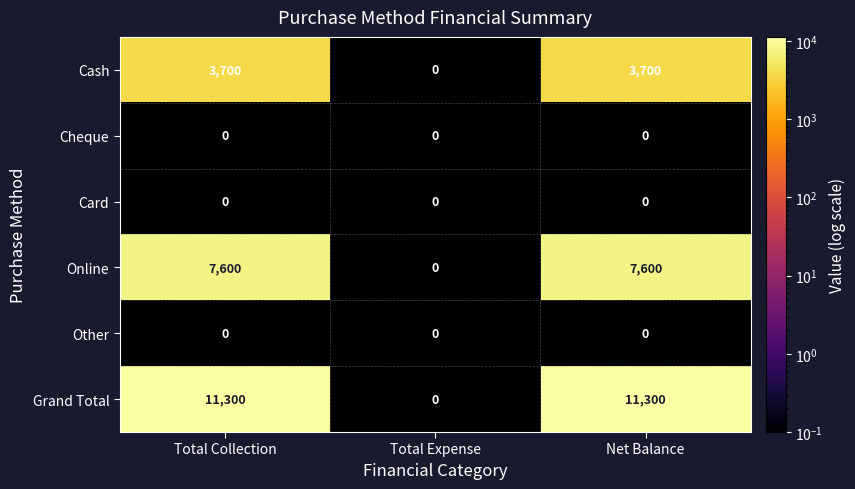

Which series has the largest total across all categories?

Grand Total